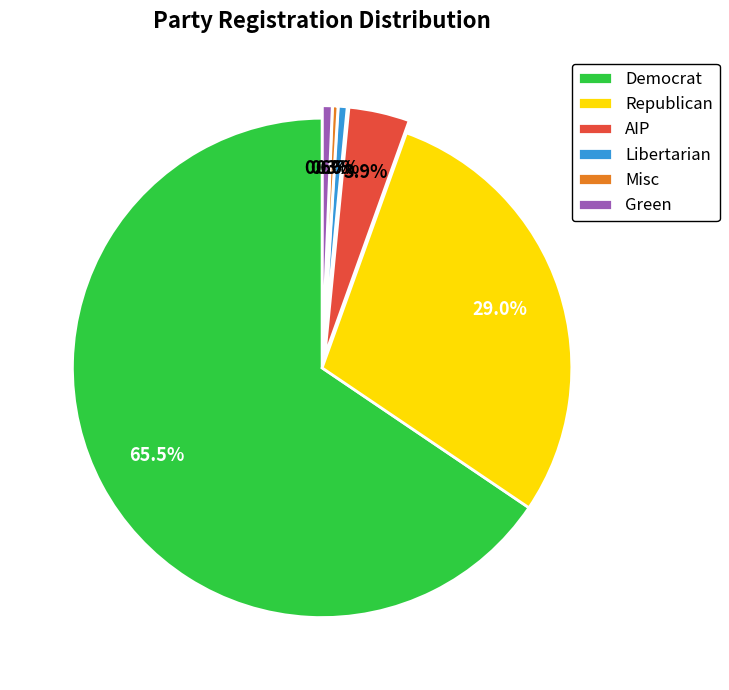

Which category has the biggest portion of the pie?

Democrat